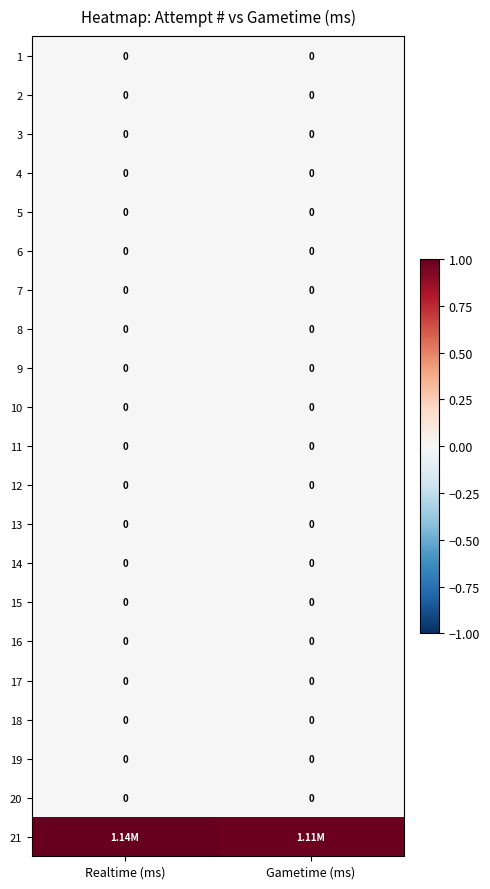

True or false: 17 has a value of 0.0 at Gametime (ms).

True